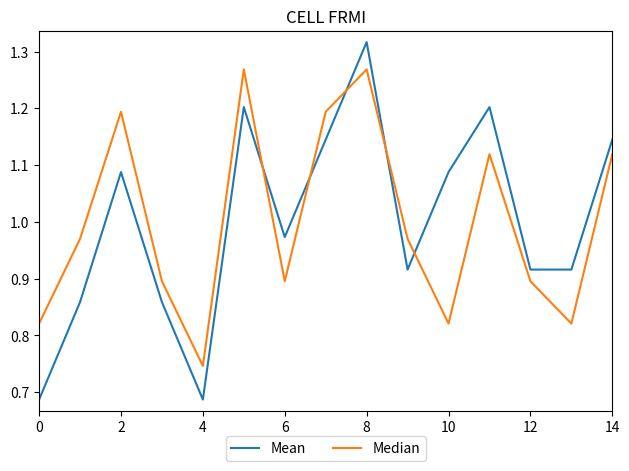

How many lines are shown in the chart?

2